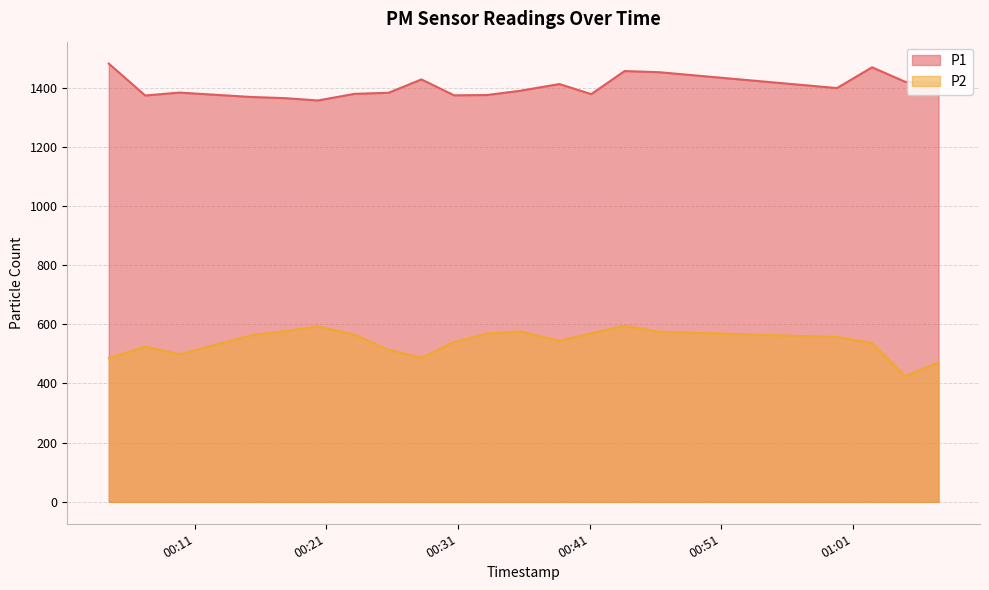

At which category does the chart reach its peak across all series?

2022-09-09T00:04:28